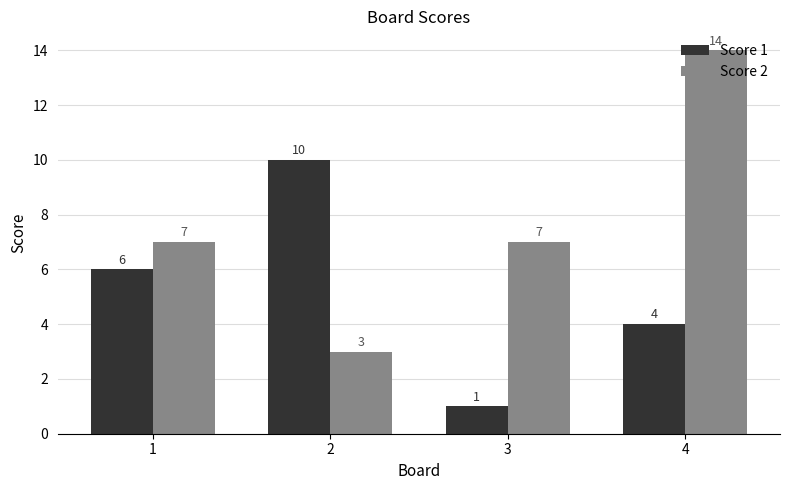

What is the average value of the Score 2 series?

8